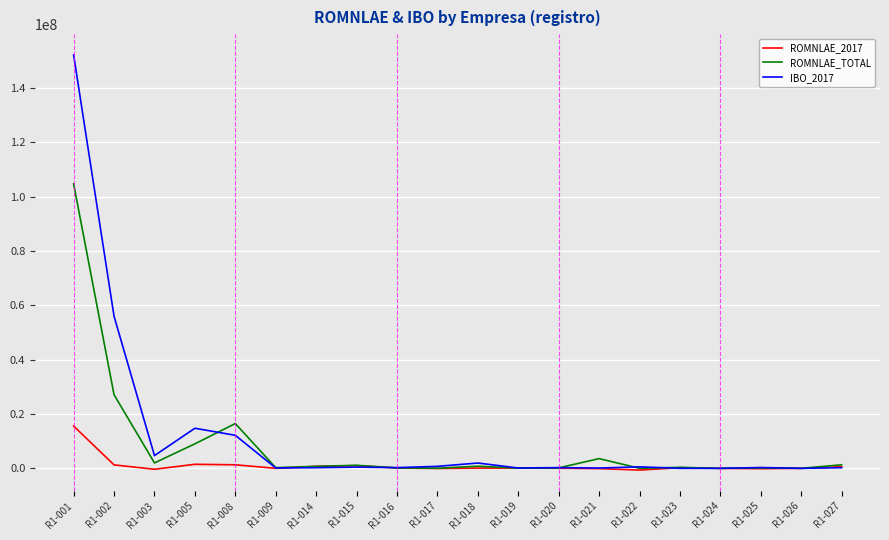

Rank the series by their maximum value, from lowest to highest.

ROMNLAE_2017, ROMNLAE_TOTAL, IBO_2017